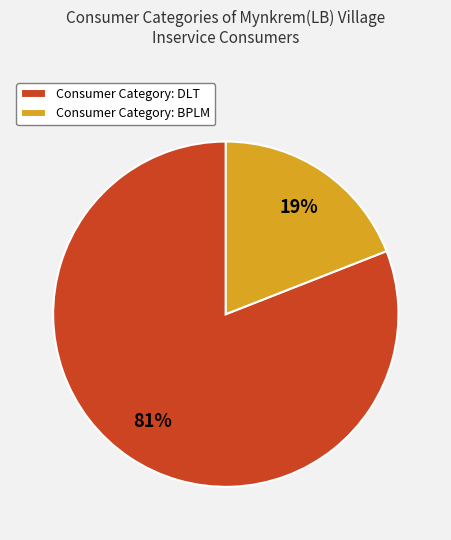

How many segments does this pie chart have?

2